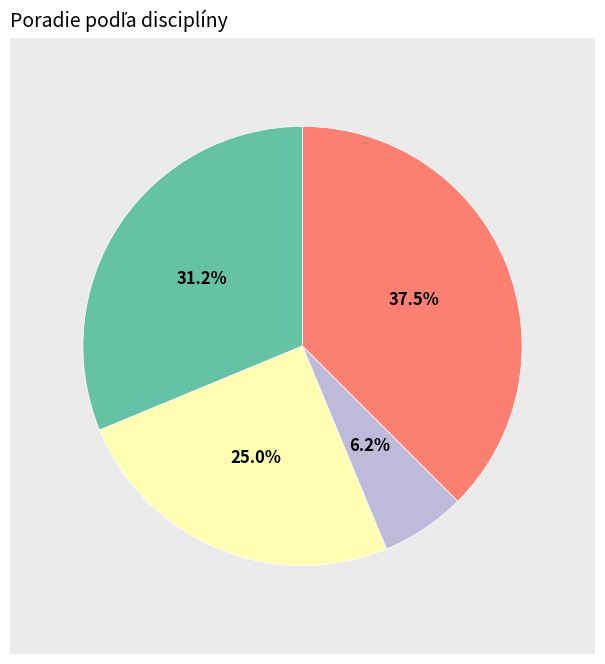

To the nearest percent, what is the average slice percentage?

25%